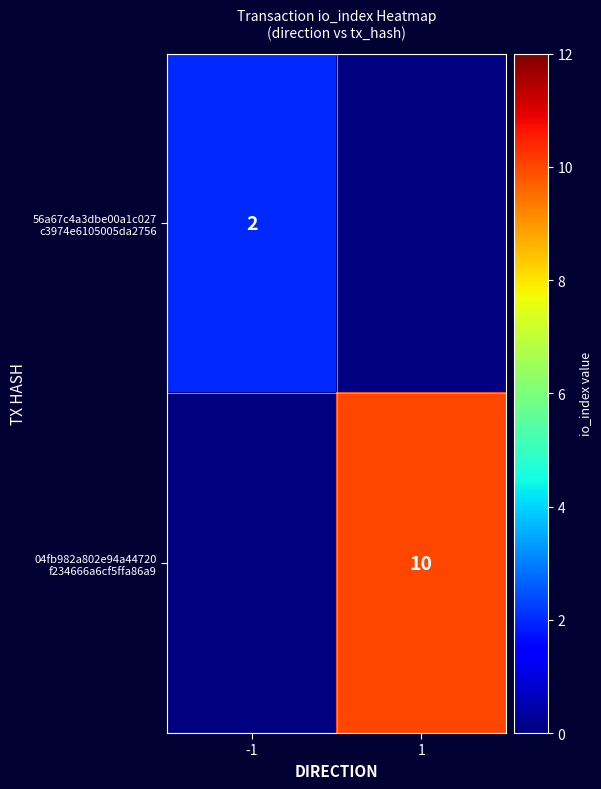

List the series in order of their peak value, highest first.

56a67c4a3dbe00a1c027 c3974e6105005da2756, 04fb982a802e94a44720 f234666a6cf5ffa86a9